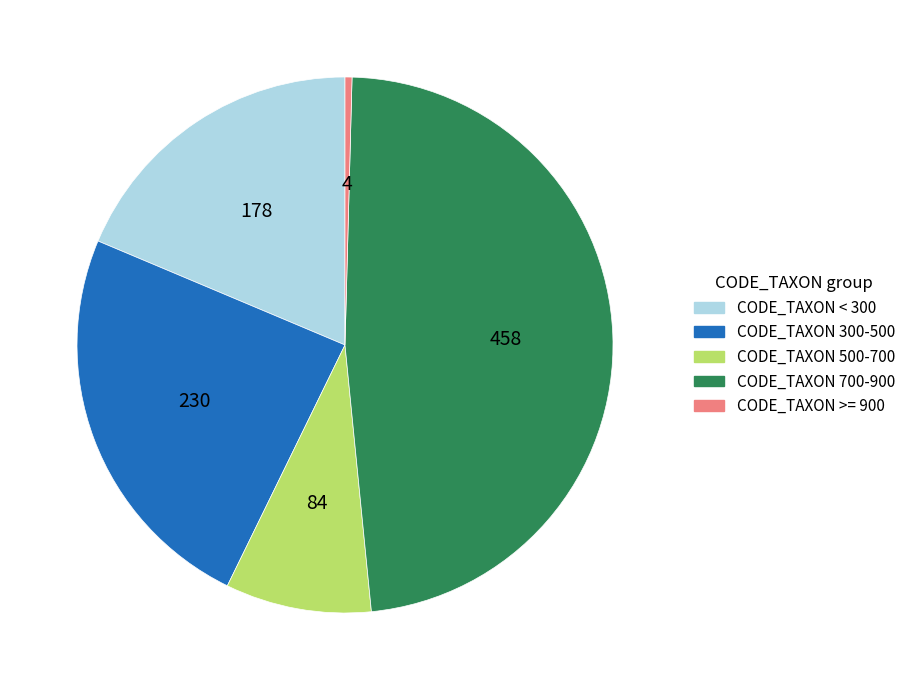

True or false: CODE_TAXON 300-500 accounts for 24% of the total.

True